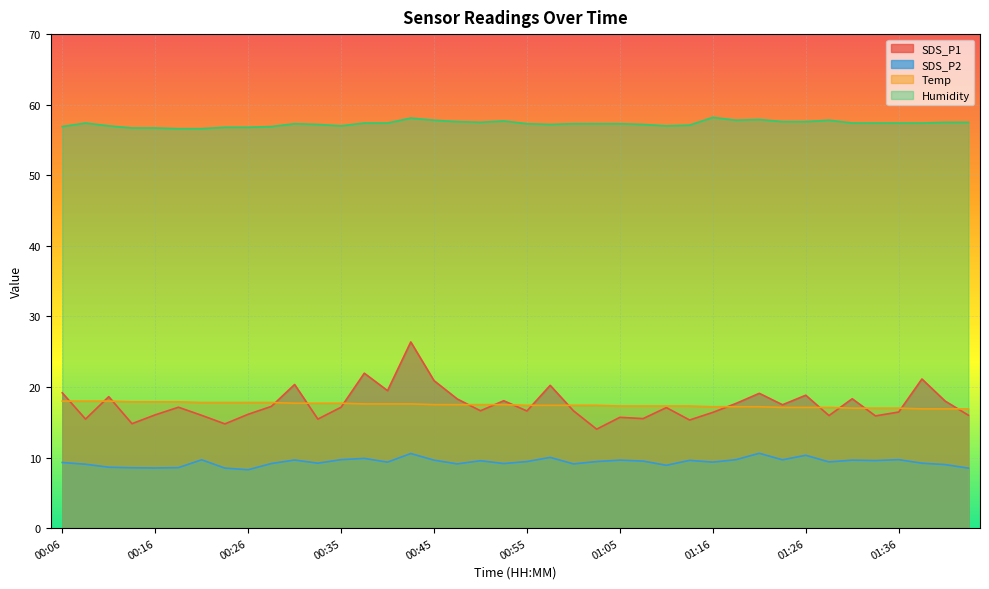

What position from the left is 01:08?

26